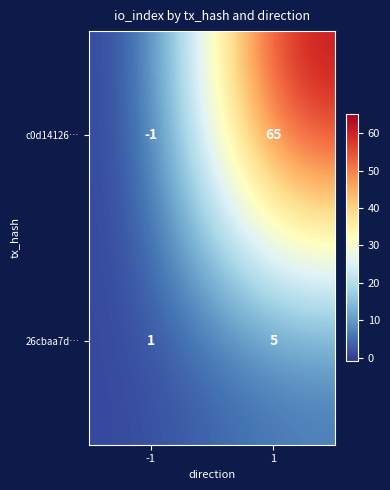

Which series has the largest range (max minus min)?

c0d14126…